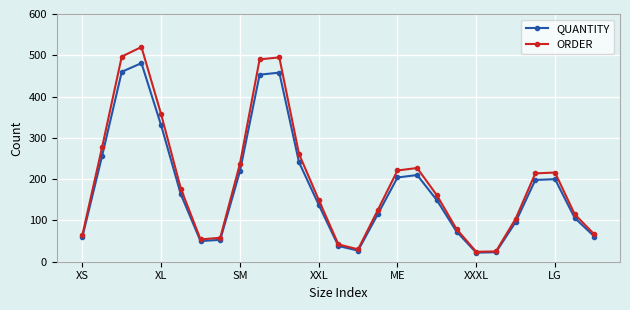

In QUANTITY, how many points are higher than both neighbors (excluding endpoints)?

4